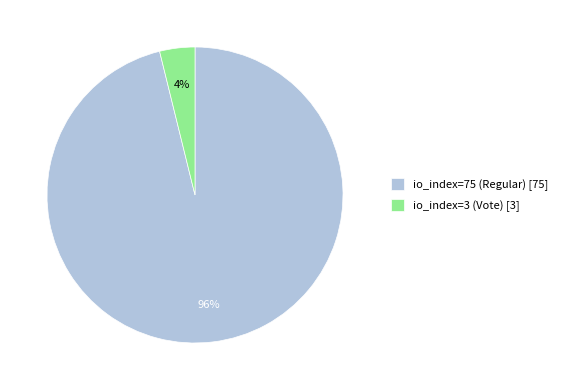

True or false: io_index=75 (Regular) accounts for 96% of the total.

True